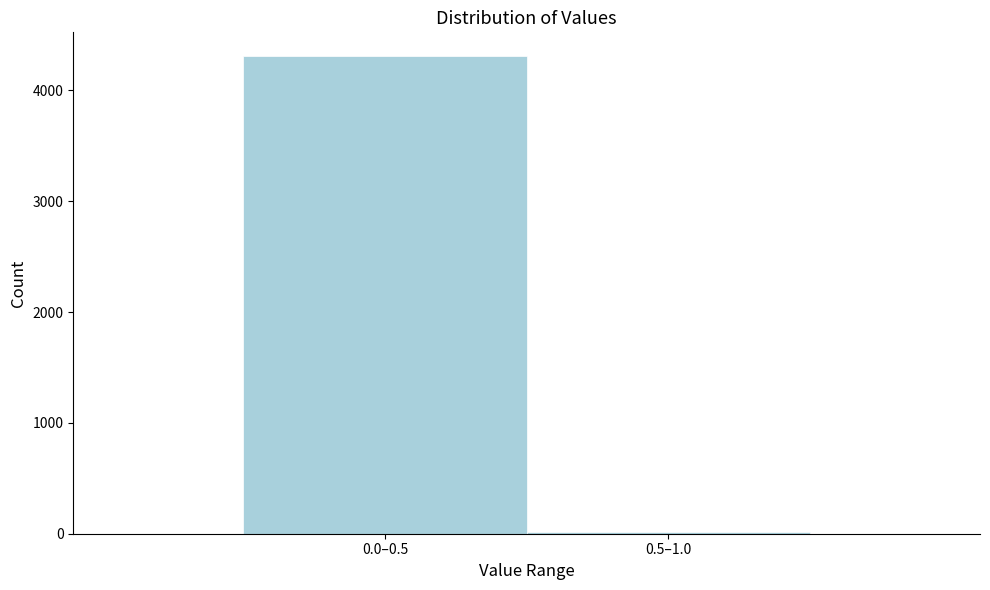

Reading left to right, what are all the values shown in this chart?

0.0–0.5=4308	0.5–1.0=12